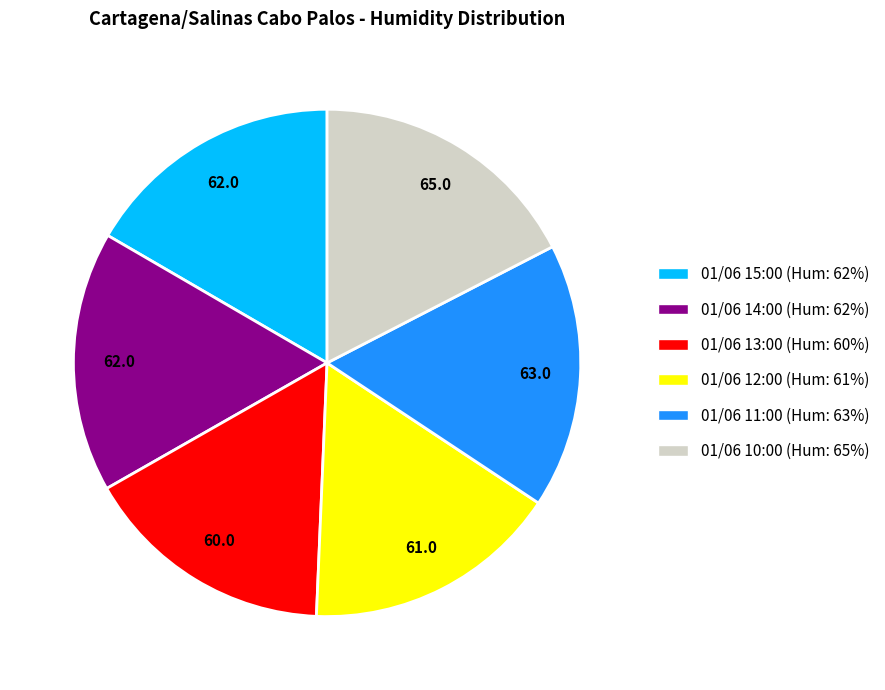

Does 01/06 11:00 (Hum: 63%) account for over 50% of the chart?

No